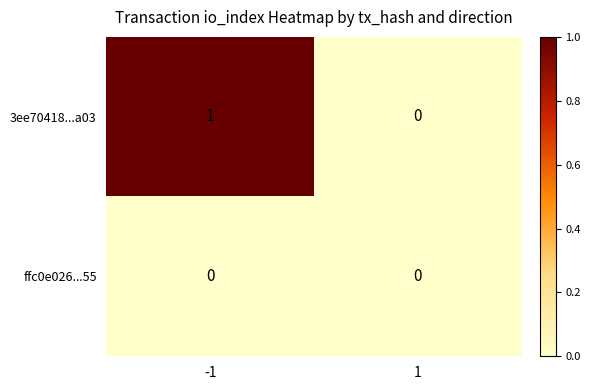

Rank the categories by 3ee70418...a03 value from lowest to highest.

1, -1